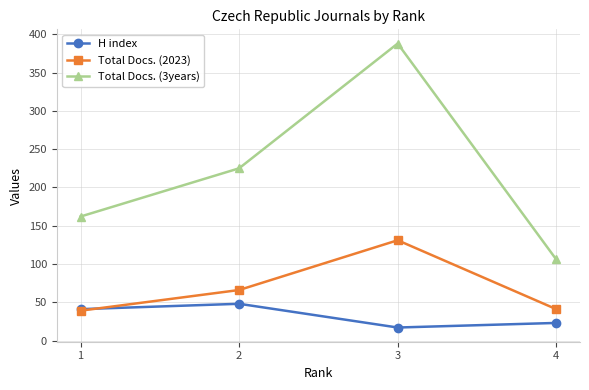

Which series has the widest spread of values?

Total Docs. (3years)